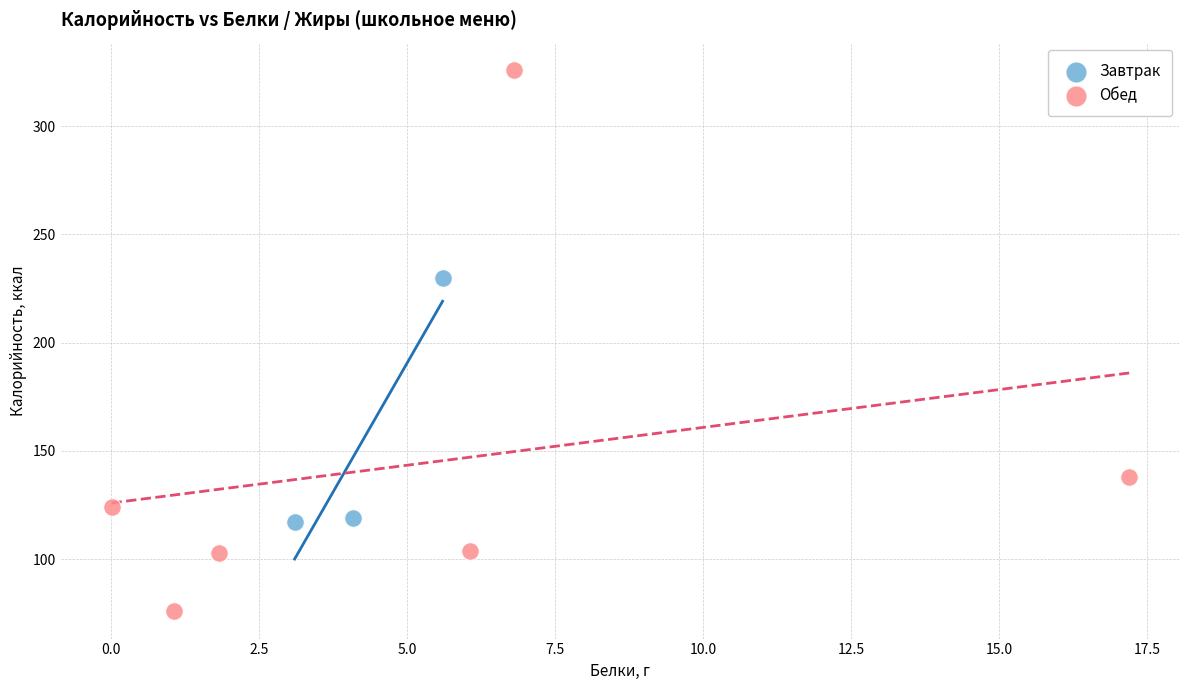

Which series has the largest Y range (max minus min)?

Обед